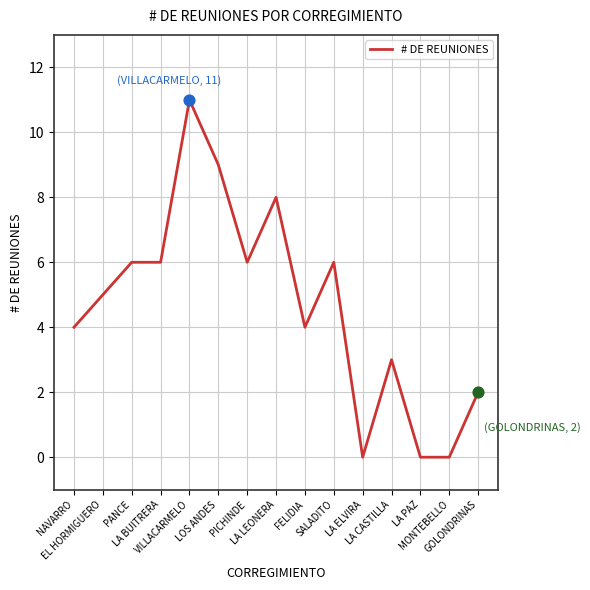

Which has a higher value, NAVARRO or SALADITO?

SALADITO